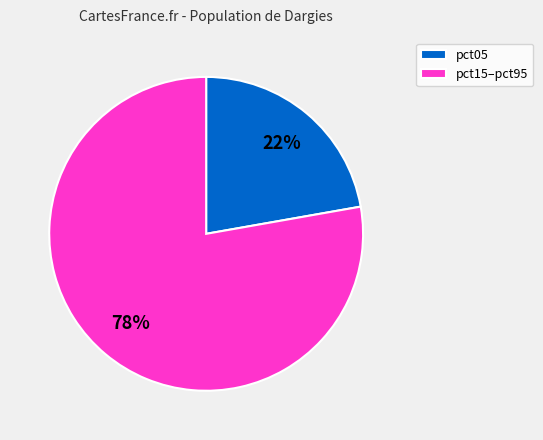

What is the smallest slice in the pie chart?

pct05